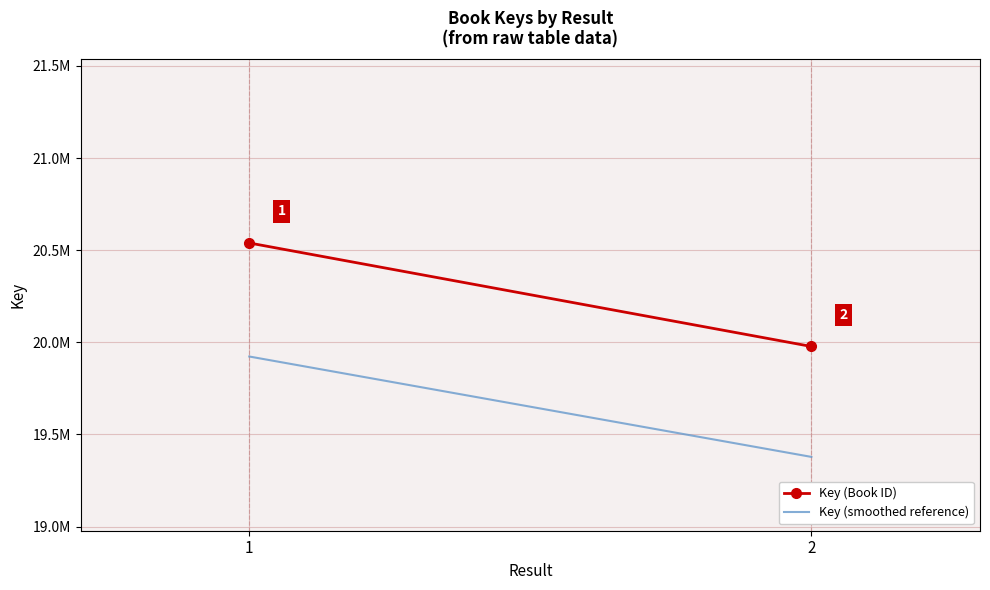

Which has a higher value, 1 or 2?

1